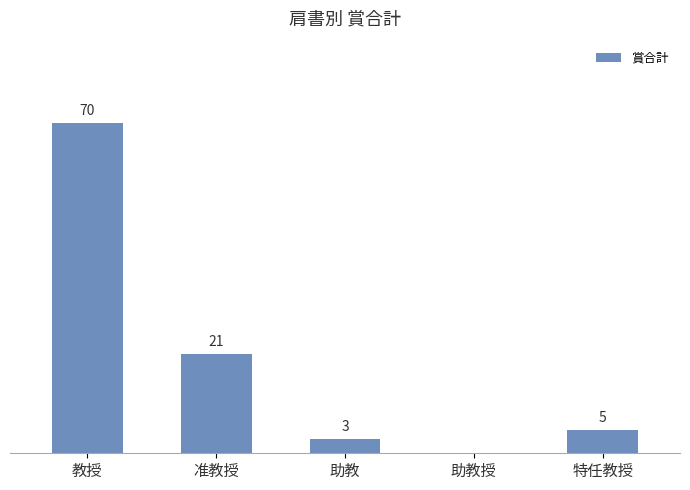

At which label is the value closest to 35?

准教授